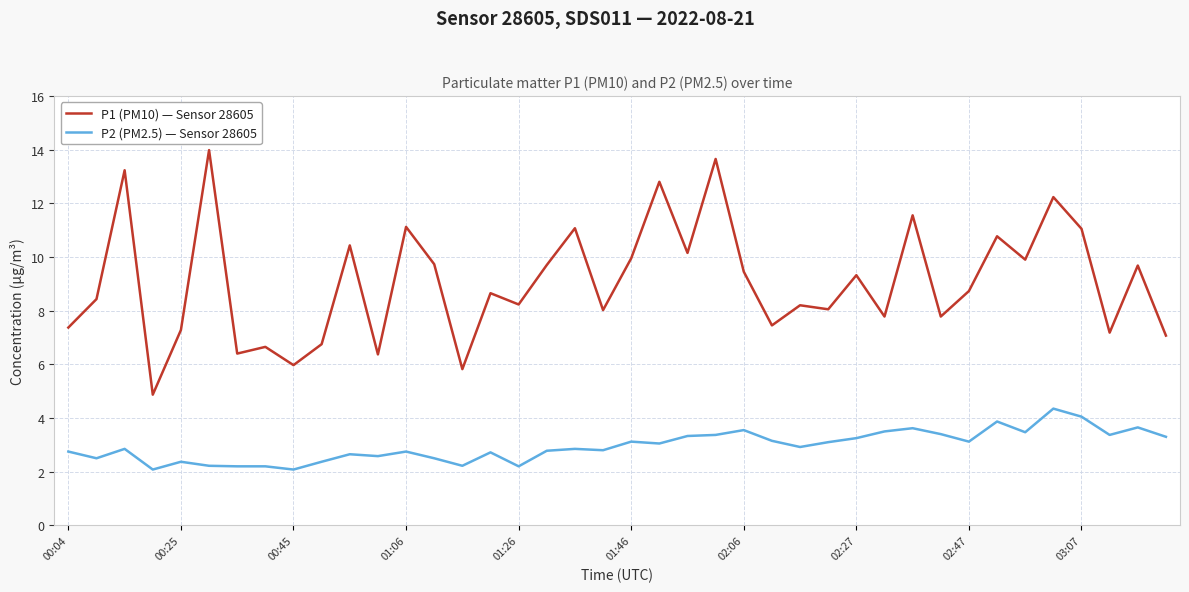

True or false: P2 (PM2.5) — Sensor 28605 and P1 (PM10) — Sensor 28605 cross at least once.

False